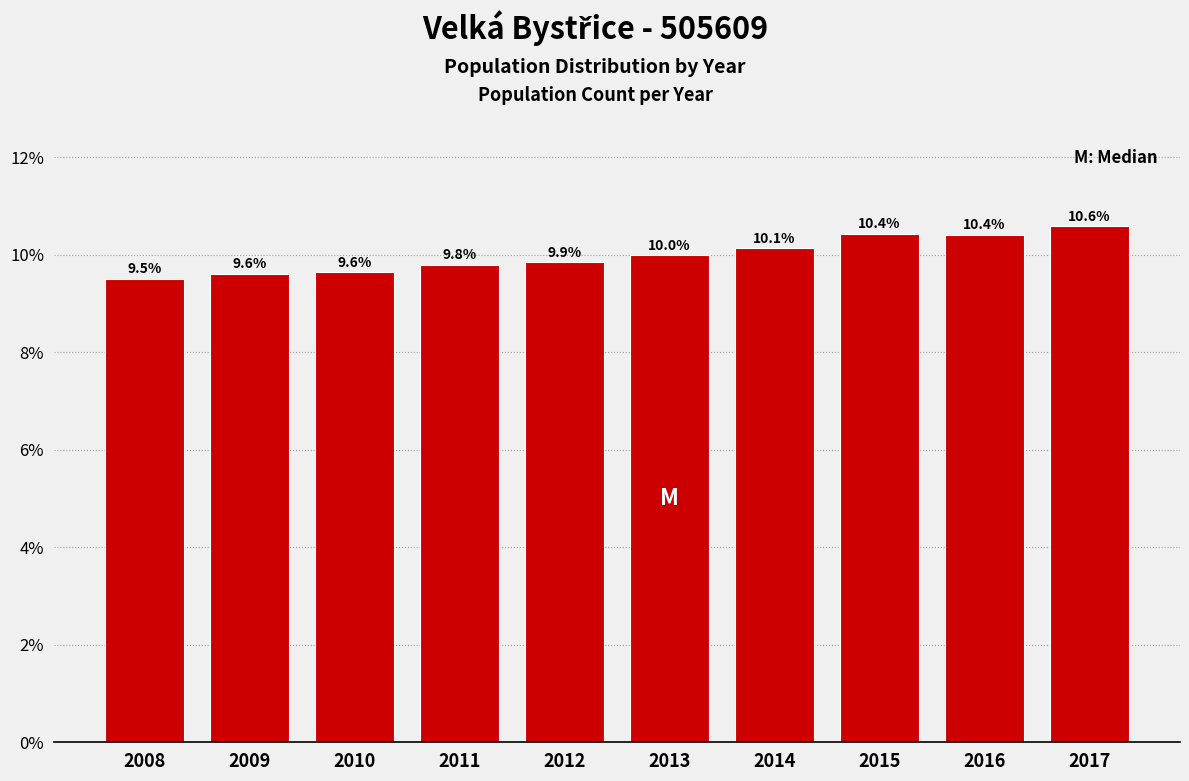

Reading left to right, transcribe all the data shown in this chart.

9.5	9.6	9.6	9.8	9.9	10.0	10.1	10.4	10.4	10.6